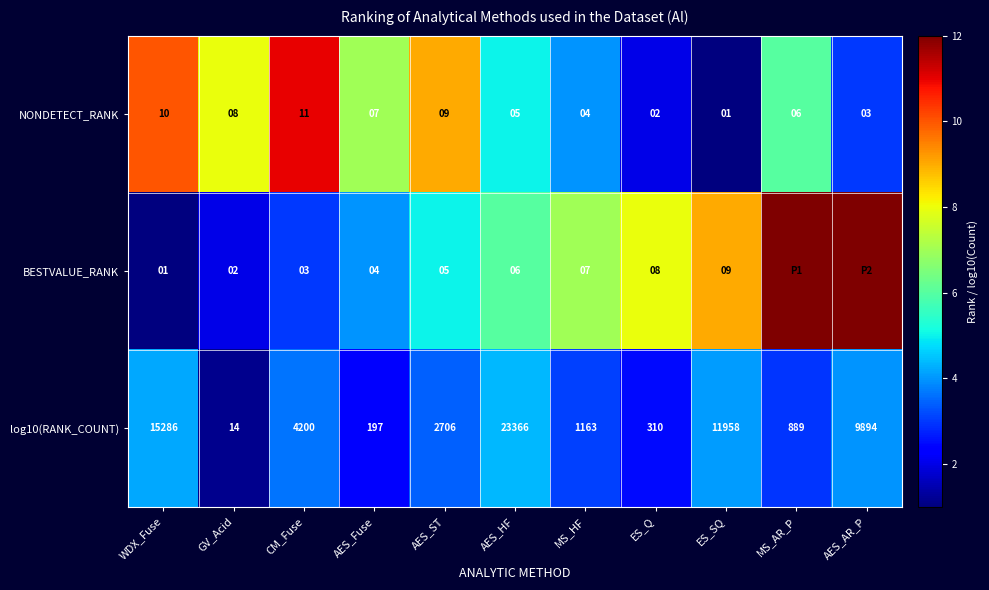

How many distinct data groups are displayed?

3